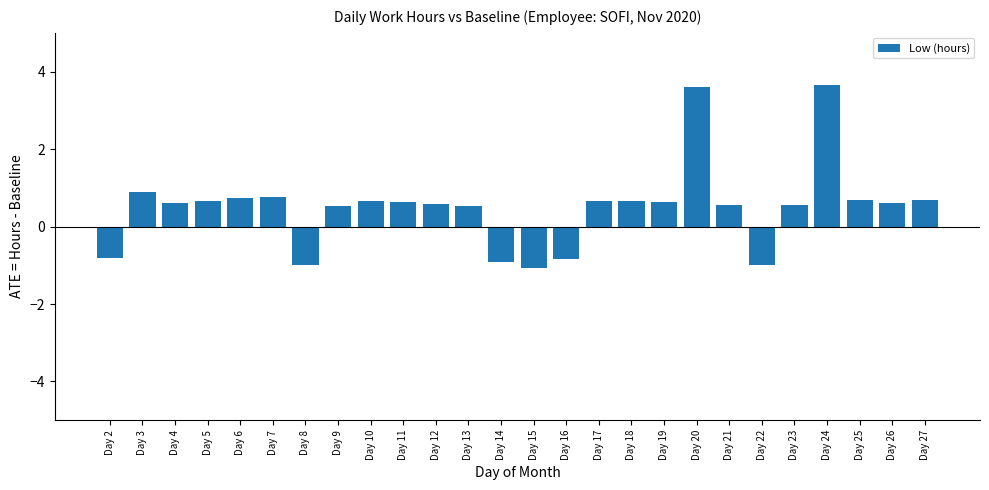

The value at Day 2 is -0.8. True or false?

True